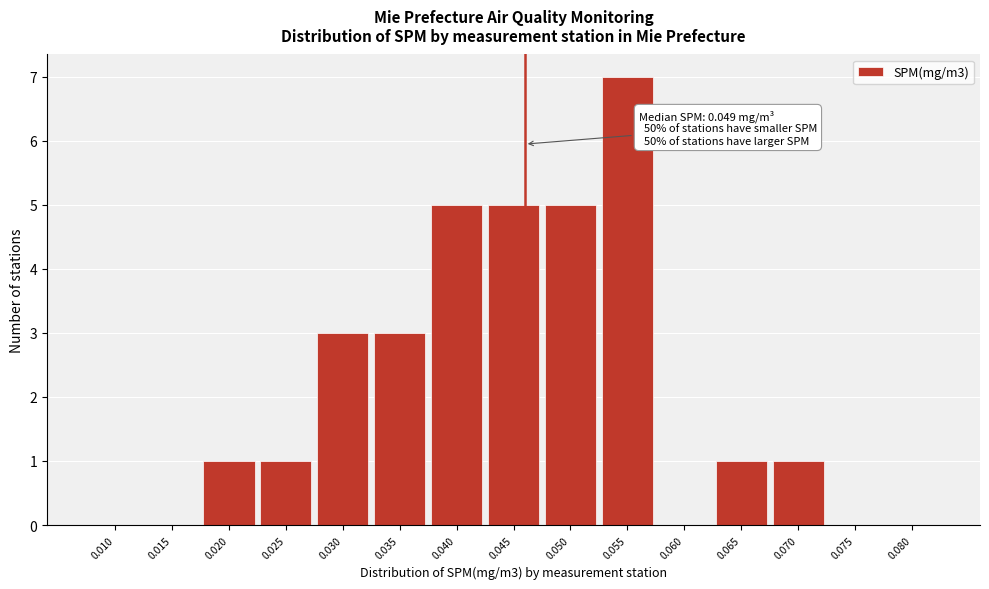

Reading left to right, extract all data points from this chart.

0.010=0	0.015=0	0.020=1	0.025=1	0.030=3	0.035=3	0.040=5	0.045=5	0.050=5	0.055=7	0.060=0	0.065=1	0.070=1	0.075=0	0.080=0